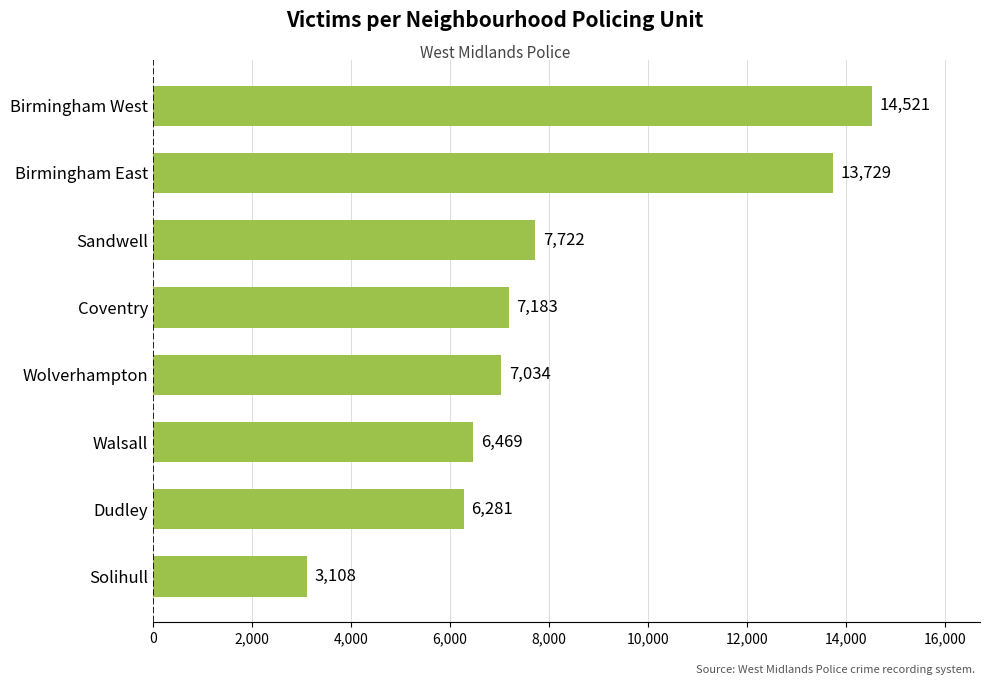

Reading bottom to top, extract all data points from this chart.

3108	6281	6469	7034	7183	7722	13729	14521